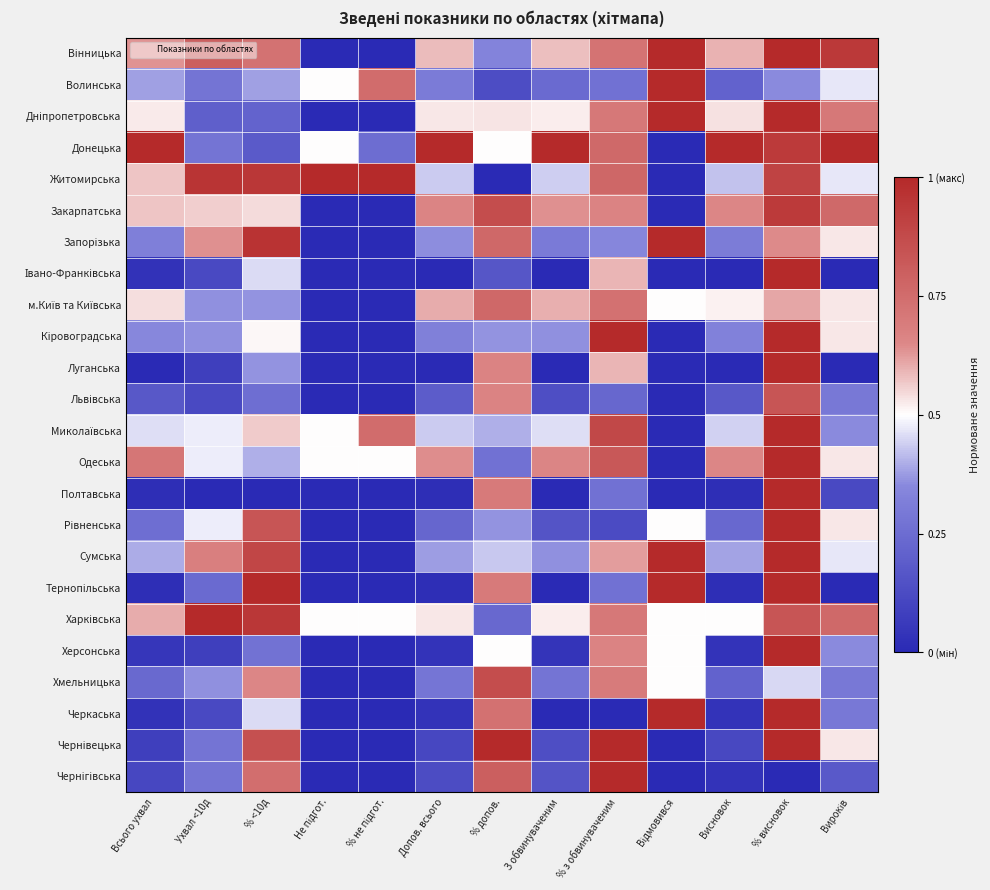

Rank the series at З обвинуваченим from highest to lowest value.

Донецька, Одеська, Закарпатська, м.Київ та Київська, Вінницька, Дніпропетровська, Харківська, Миколаївська, Житомирська, Кіровоградська, Сумська, Запорізька, Хмельницька, Волинська, Рівненська, Чернігівська, Львівська, Чернівецька, Херсонська, Івано-Франківська, Луганська, Полтавська, Тернопільська, Черкаська